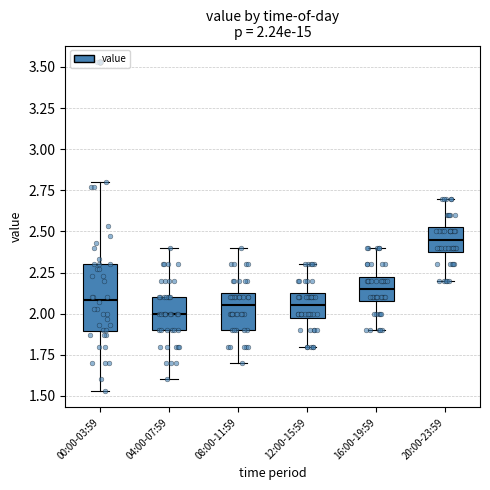

Which box is the tallest, from its lower edge to its upper edge?

00:00-03:59